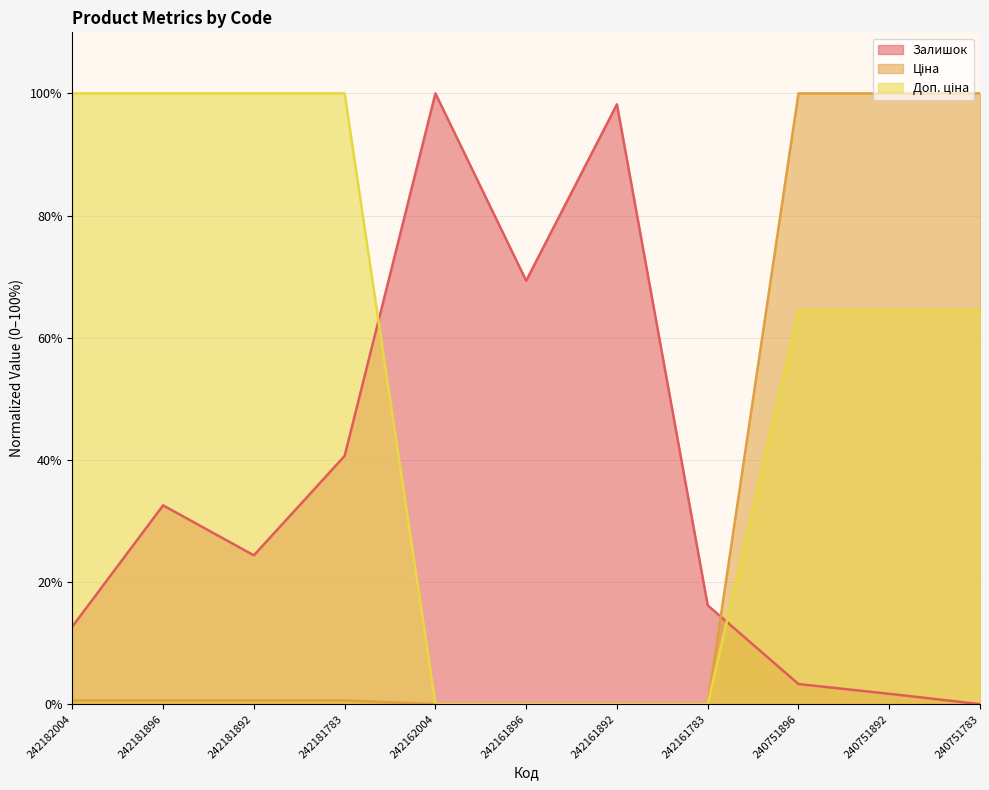

True or false: Ціна and Доп. ціна cross at least once.

False